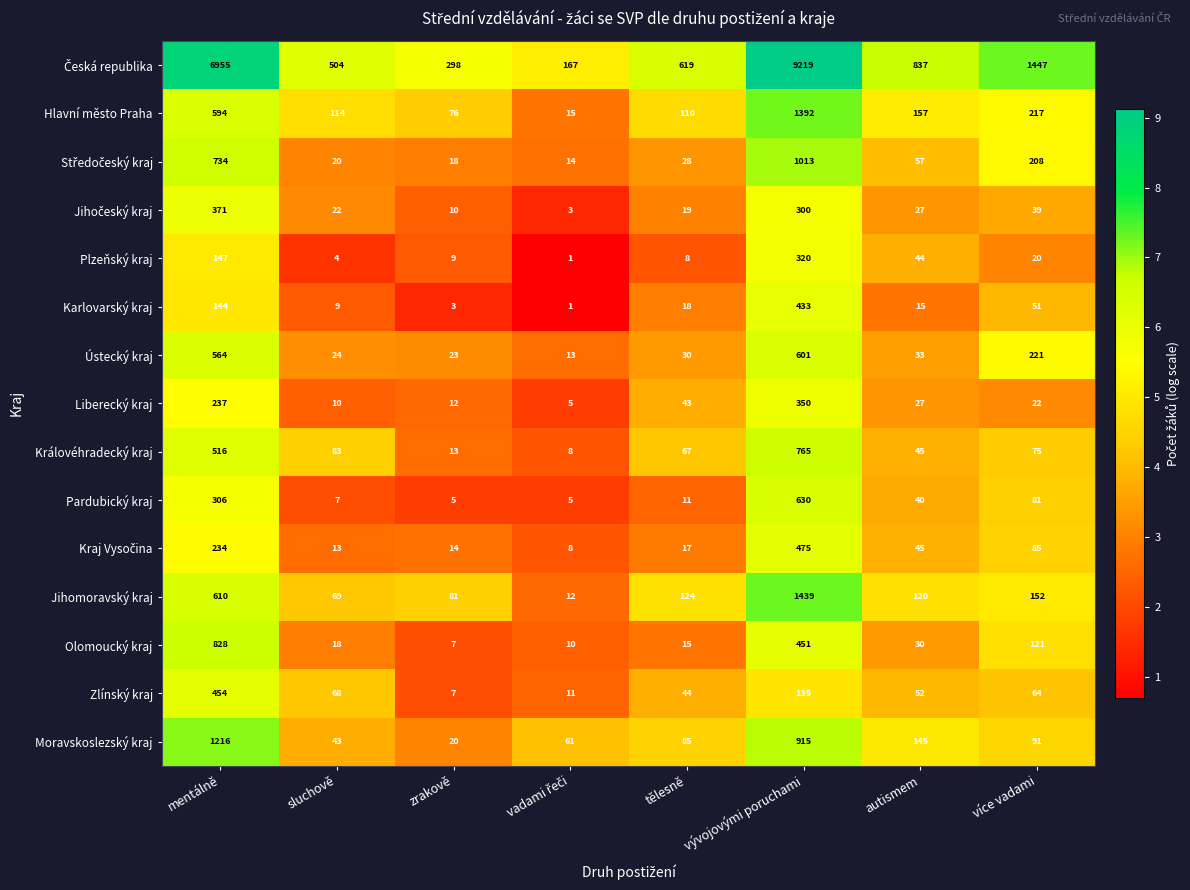

The Pardubický kraj series shows 11 at tělesně. True or false?

True